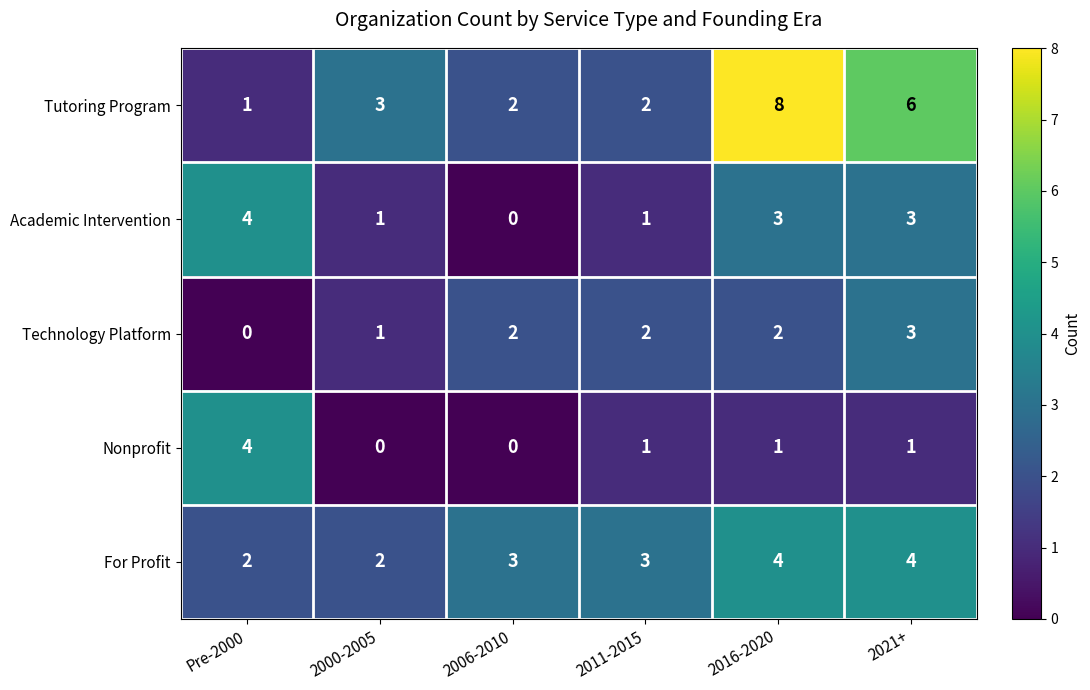

What is the approximate value of Nonprofit at Pre-2000?

4